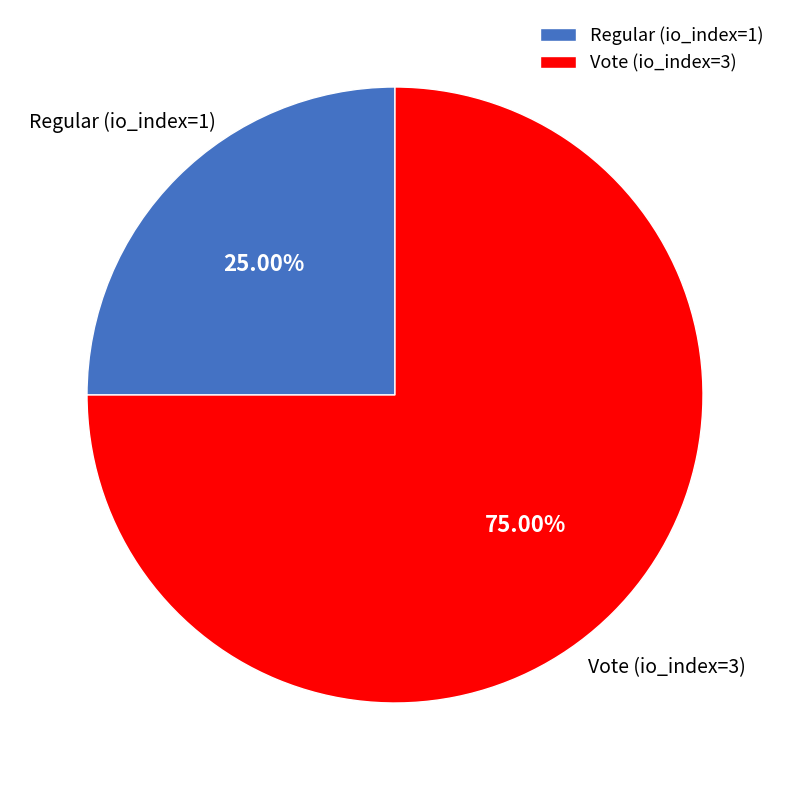

To the nearest percent, what is the difference between the Vote (io_index=3) and Regular (io_index=1) slice percentages?

50%